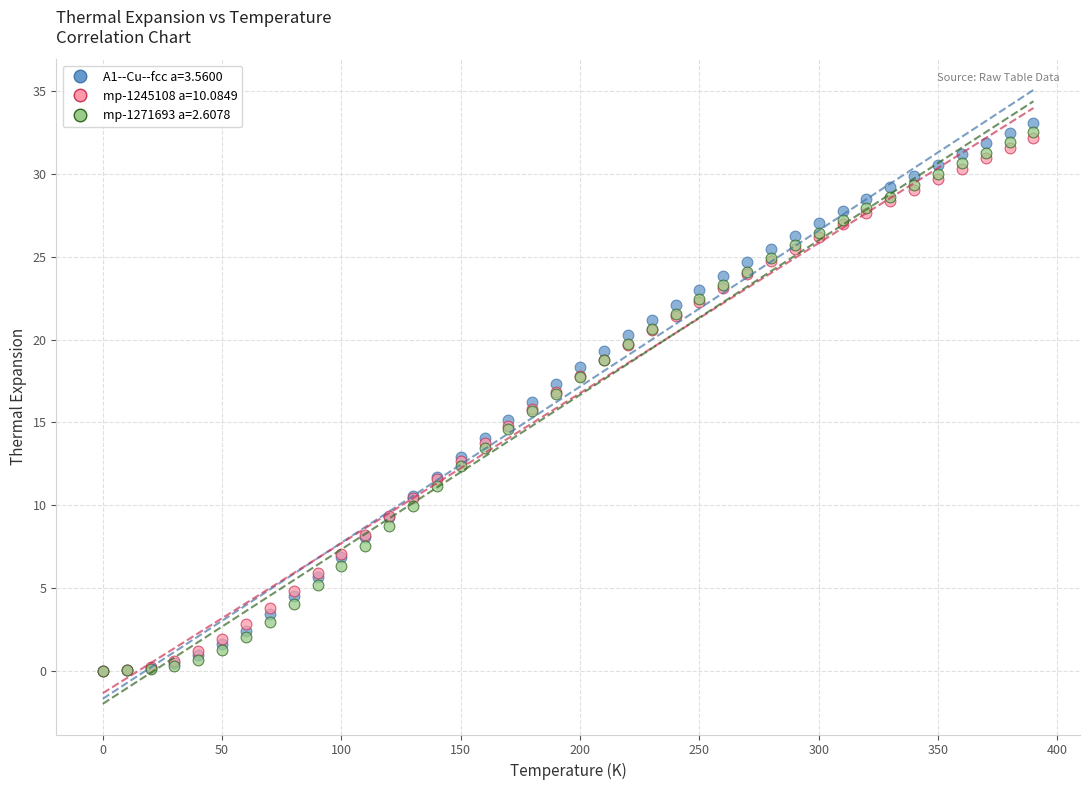

What are all the series names shown in the legend?

A1--Cu--fcc a=3.5600, mp-1245108 a=10.0849, mp-1271693 a=2.6078